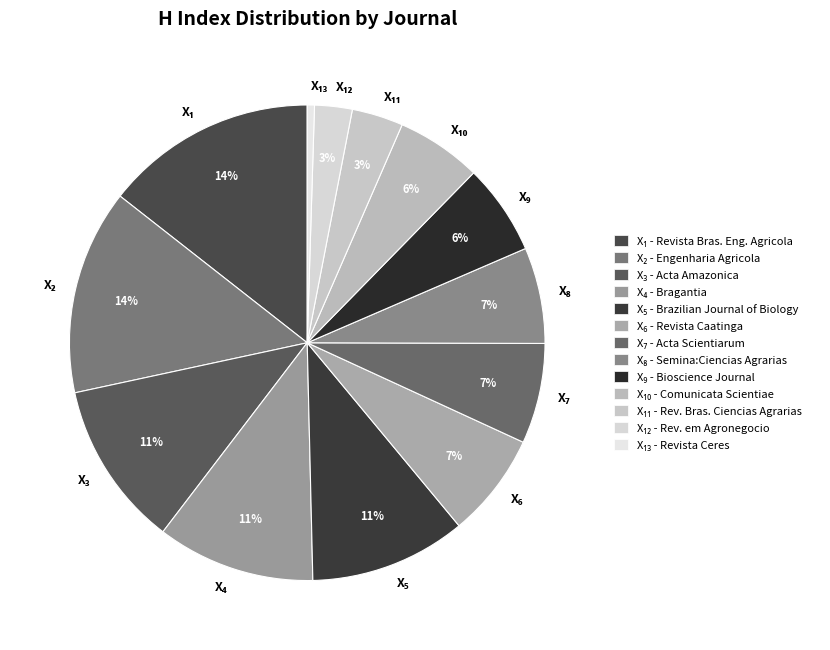

Does any single category account for the majority?

No